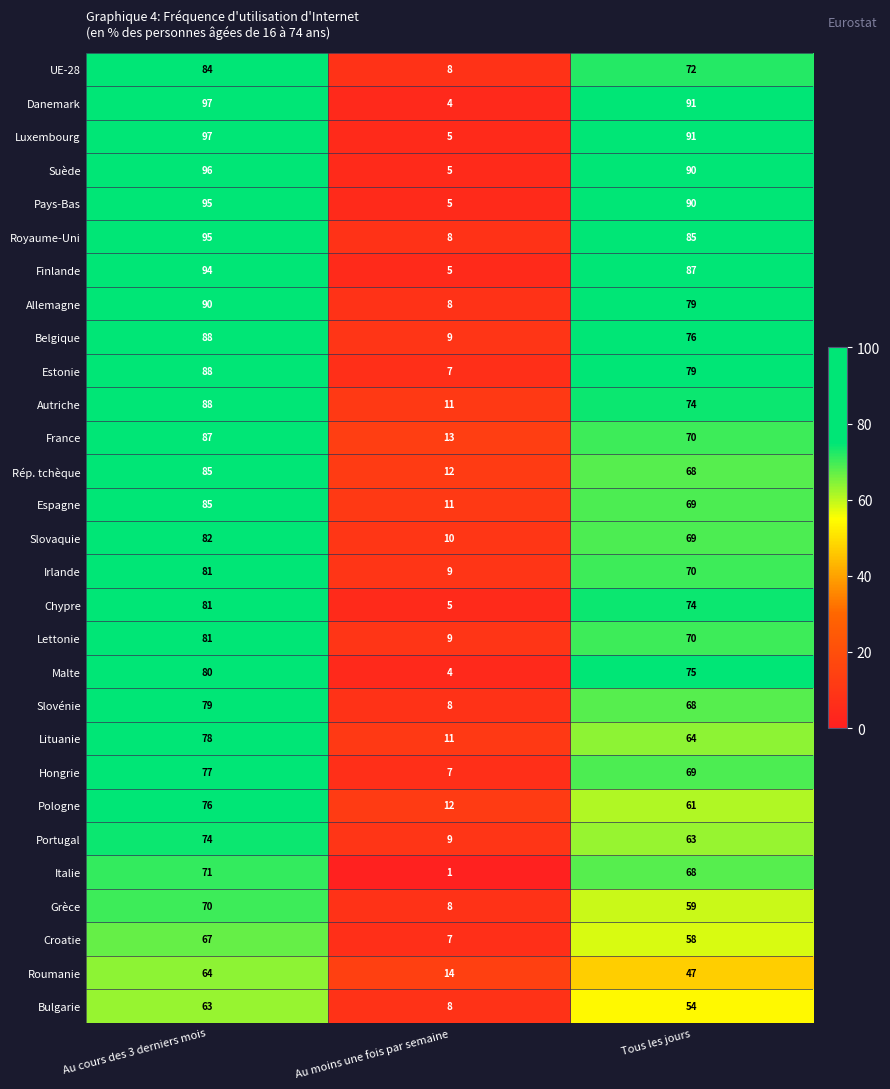

What is the greatest value displayed?

97